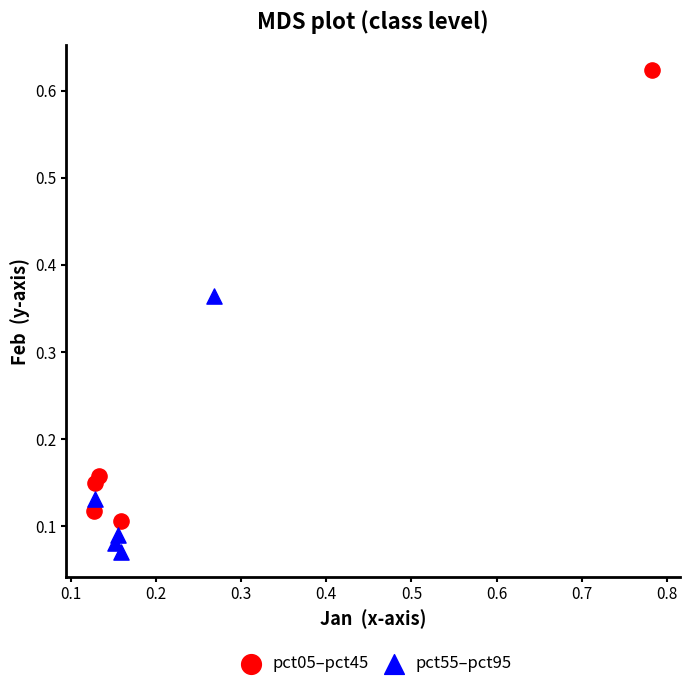

Which series has the widest spread of Y values?

pct05–pct45